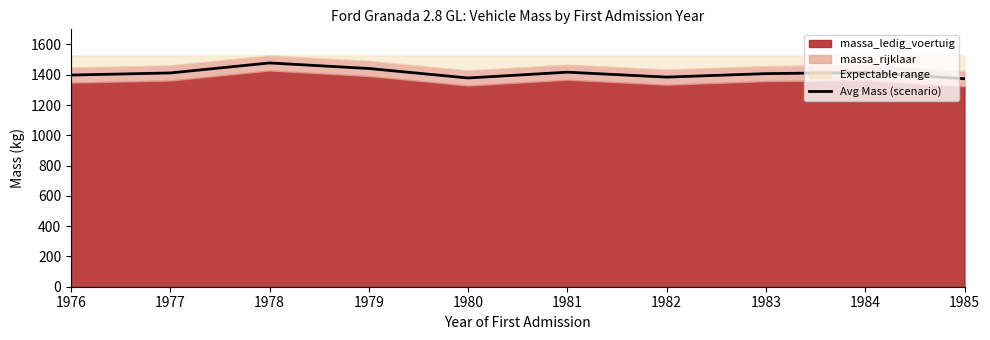

What is the change in value from 1978 to 1984?

-63.3